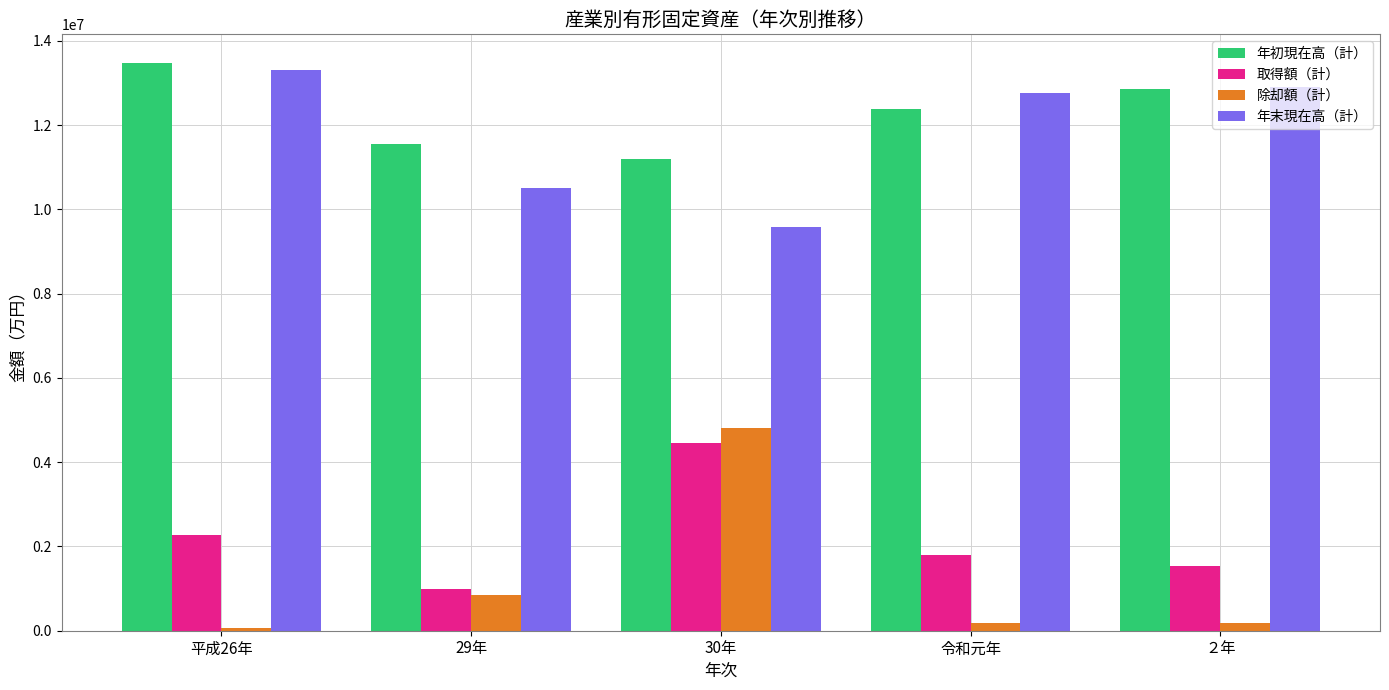

True or false: 取得額（計） has a value of 4460327 at 30年.

True